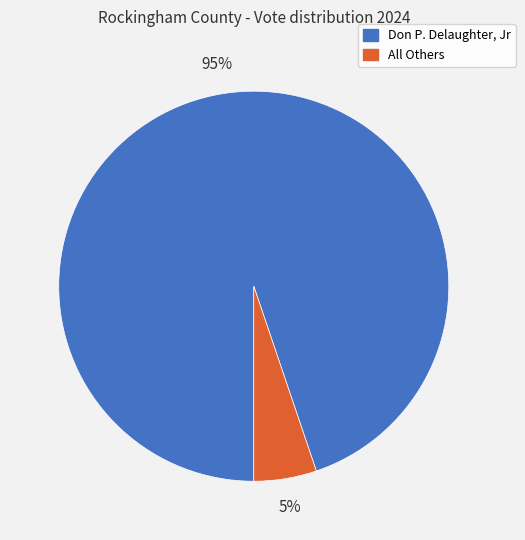

To the nearest percent, what percentage of the pie is Don P. Delaughter, Jr?

95%